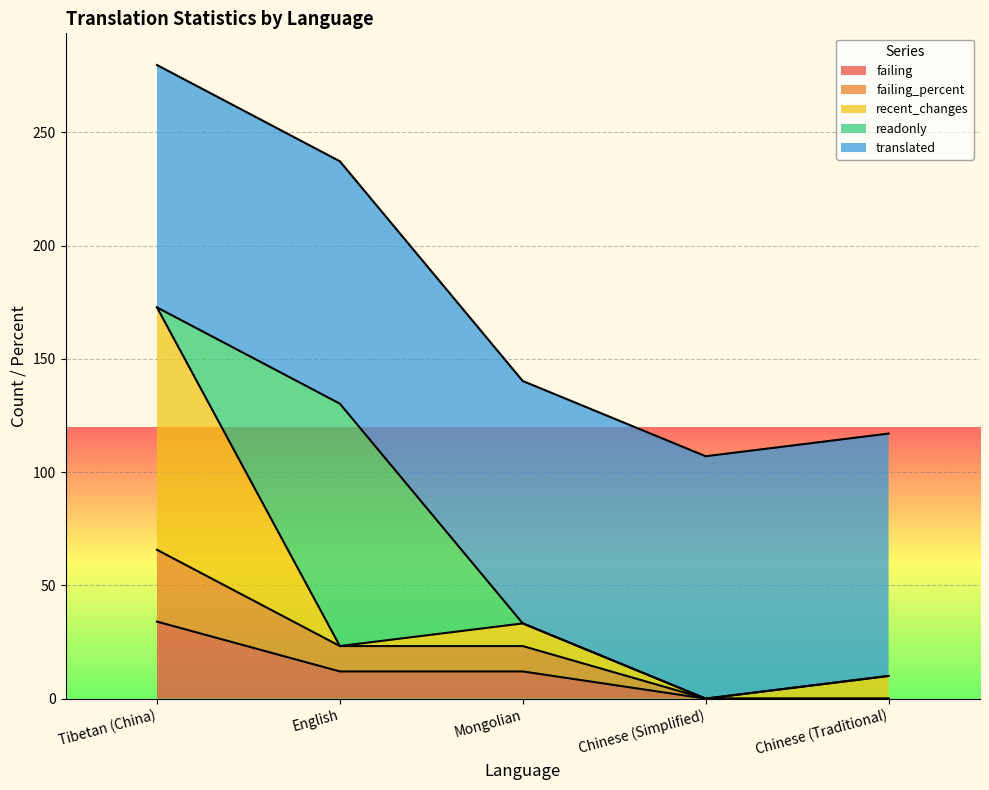

Is it true that recent_changes equals 12.8 at English?

False